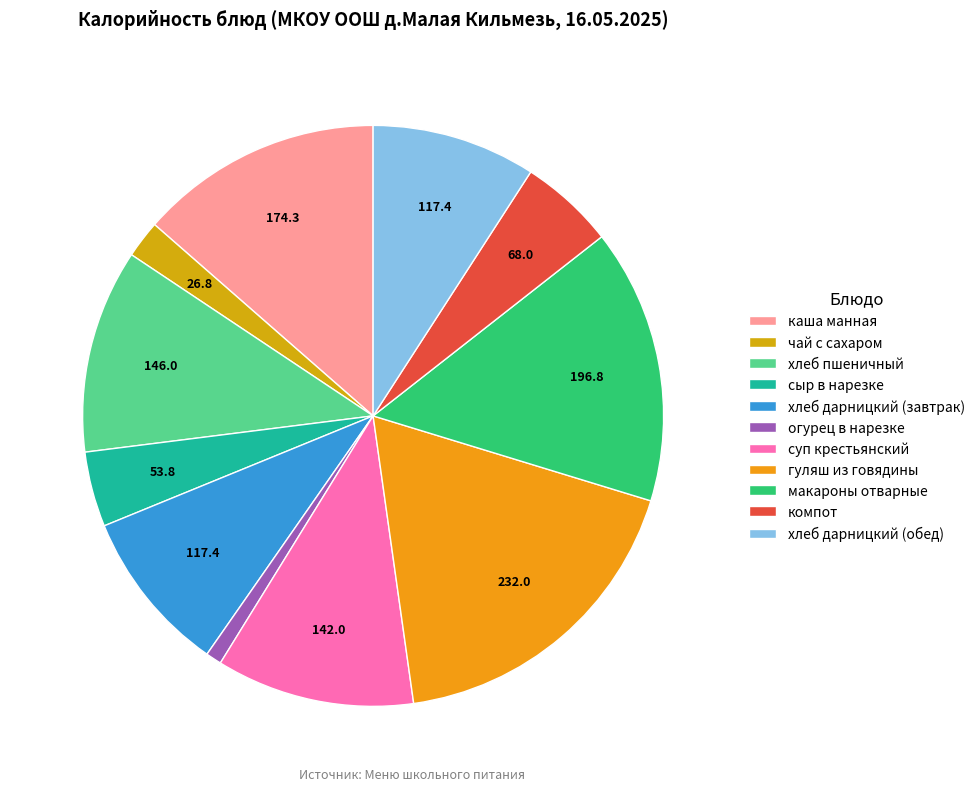

What is the smallest slice in the pie chart?

огурец в нарезке